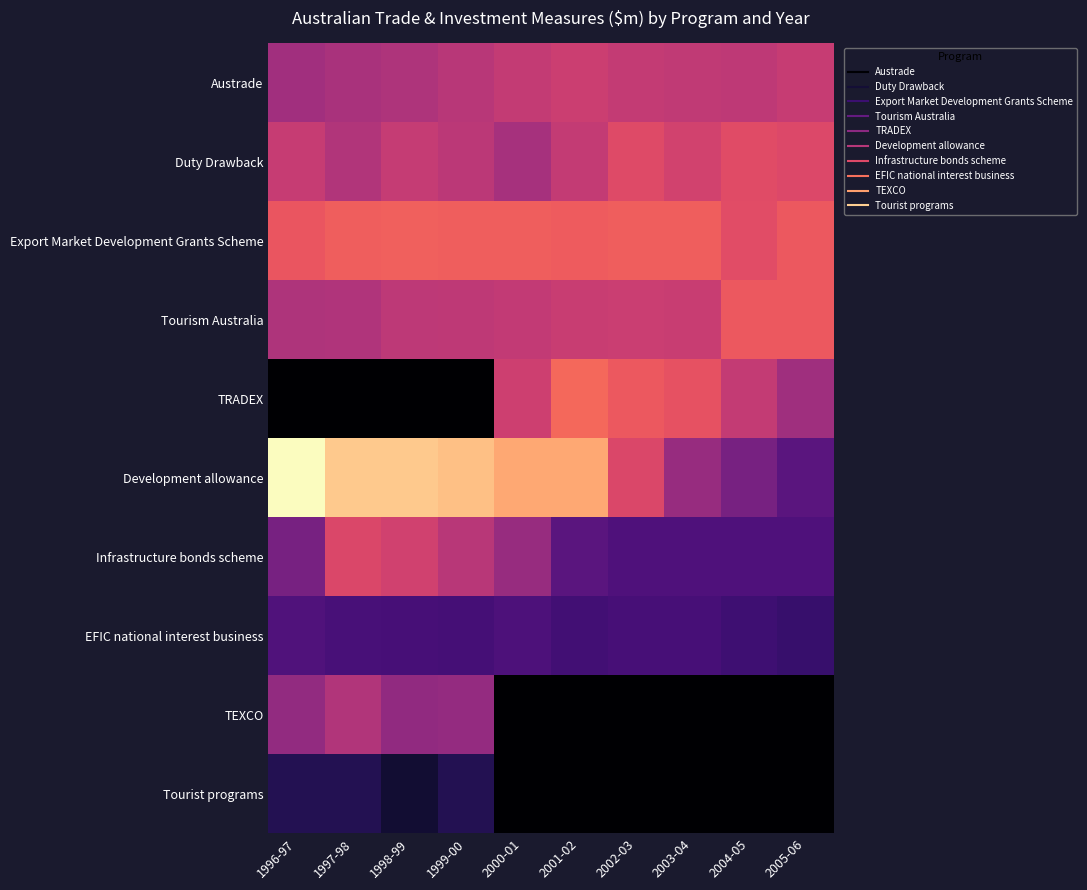

Reading right to left, transcribe all the data shown in this chart.

Austrade: 2005-06=96.2	2004-05=89.3	2003-04=91.3	2002-03=94.3	2001-02=100.5	2000-01=94.0	1999-00=85.0	1998-99=77.2	1997-98=72.8	1996-97=67.6
Duty Drawback: 2005-06=117.0	2004-05=121.1	2003-04=105.9	2002-03=121.0	2001-02=93.7	2000-01=70.3	1999-00=86.5	1998-99=95.2	1997-98=79.0	1996-97=96.8
Export Market Development Grants Scheme: 2005-06=137.1	2004-05=123.9	2003-04=143.8	2002-03=143.9	2001-02=142.0	2000-01=145.2	1999-00=144.1	1998-99=146.7	1997-98=143.9	1996-97=134.0
Tourism Australia: 2005-06=137.8	2004-05=138.4	2003-04=97.9	2002-03=99.9	2001-02=97.9	2000-01=91.9	1999-00=90.0	1998-99=89.0	1997-98=78.3	1996-97=76.8
TRADEX: 2005-06=65.5	2004-05=93.7	2003-04=129.3	2002-03=138.7	2001-02=155.2	2000-01=102.5	1999-00=0.0	1998-99=0.0	1997-98=0.0	1996-97=0.0
Development allowance: 2005-06=25.0	2004-05=40.0	2003-04=60.0	2002-03=115.0	2001-02=220.0	2000-01=220.0	1999-00=250.0	1998-99=260.0	1997-98=260.0	1996-97=330.0
Infrastructure bonds scheme: 2005-06=20.0	2004-05=20.0	2003-04=20.0	2002-03=20.0	2001-02=25.0	2000-01=60.0	1999-00=85.0	1998-99=105.0	1997-98=115.0	1996-97=40.0
EFIC national interest business: 2005-06=12.5	2004-05=14.3	2003-04=17.1	2002-03=17.1	2001-02=15.5	2000-01=19.5	1999-00=16.6	1998-99=17.0	1997-98=18.0	1996-97=21.1
TEXCO: 2005-06=0.0	2004-05=0.0	2003-04=0.0	2002-03=0.0	2001-02=0.0	2000-01=0.0	1999-00=58.2	1998-99=56.5	1997-98=79.8	1996-97=56.7
Tourist programs: 2005-06=0.0	2004-05=0.0	2003-04=0.0	2002-03=0.0	2001-02=0.0	2000-01=0.0	1999-00=7.0	1998-99=3.0	1997-98=7.0	1996-97=7.2